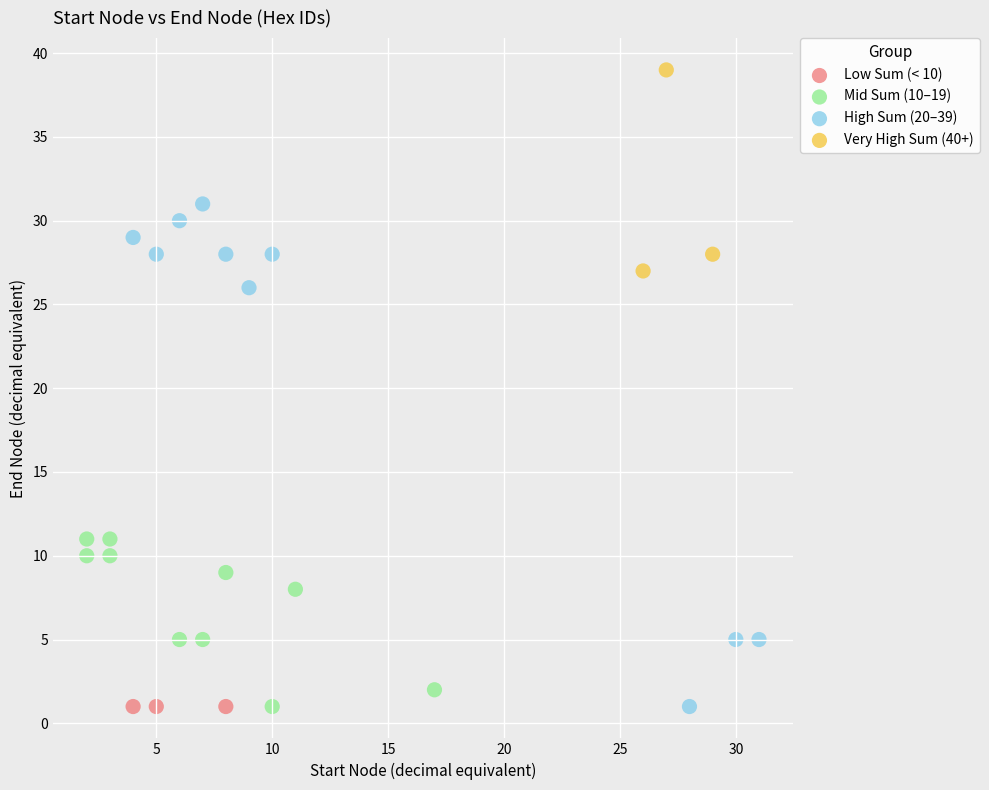

Which series contains the highest Y value?

Very High Sum (40+)